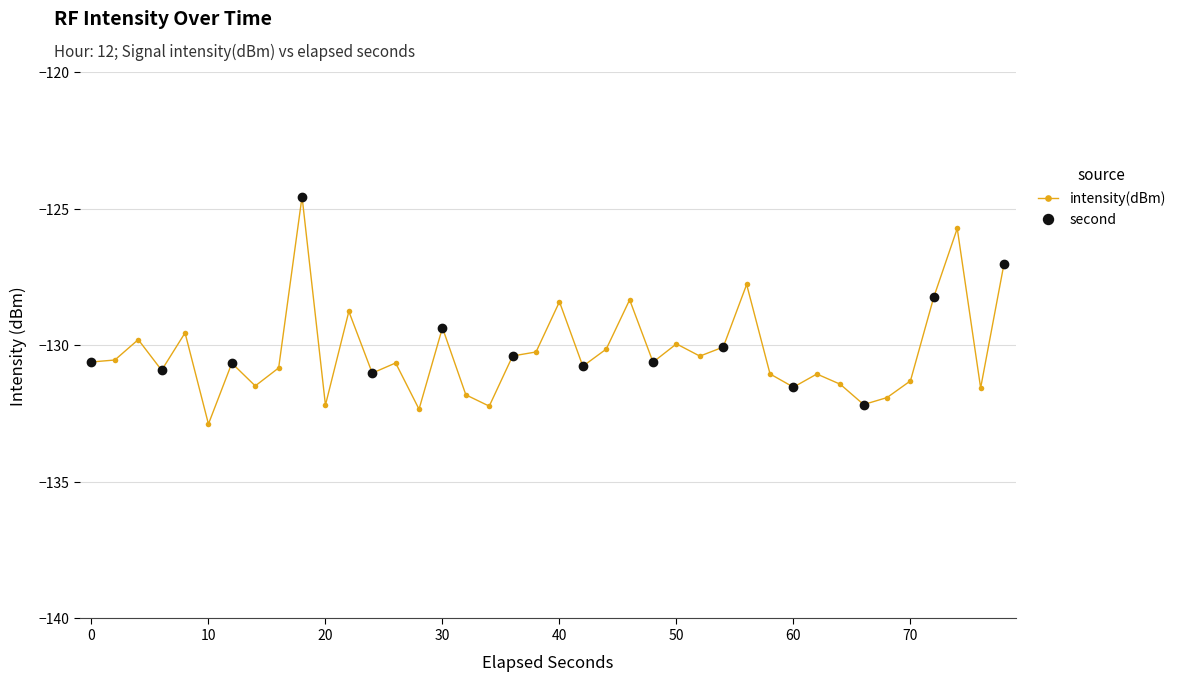

What is the change in value from 16 to 28?

+4.0